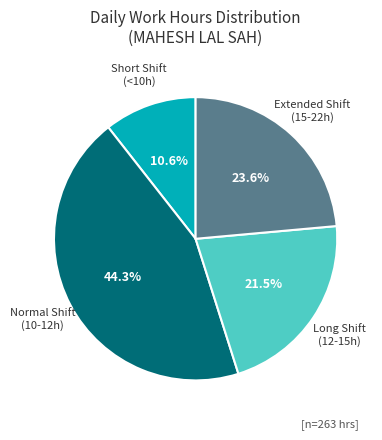

Does any single category account for the majority?

No